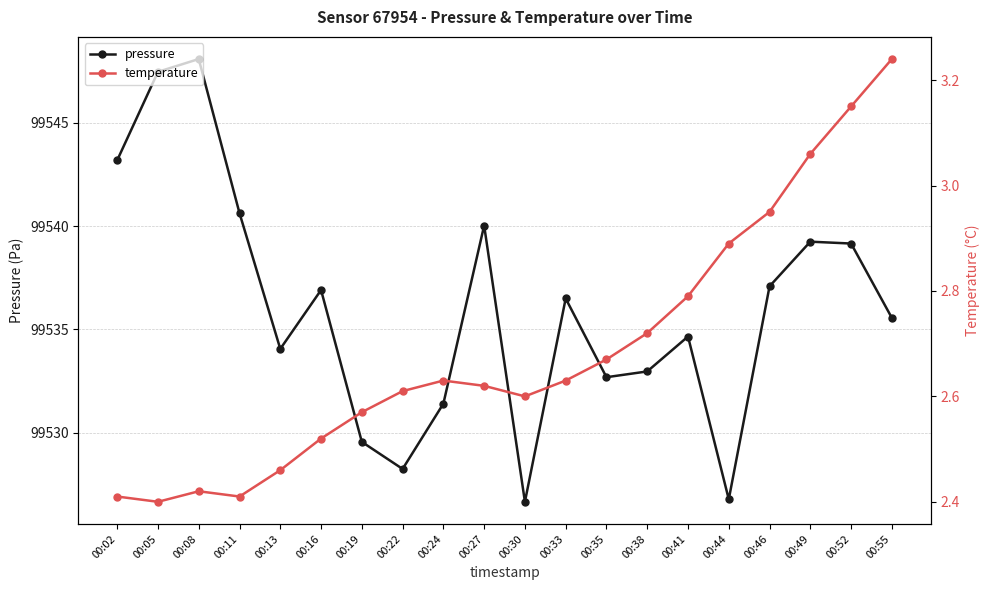

What is the sum of the temperature values at 00:38 and 00:08?

5.1